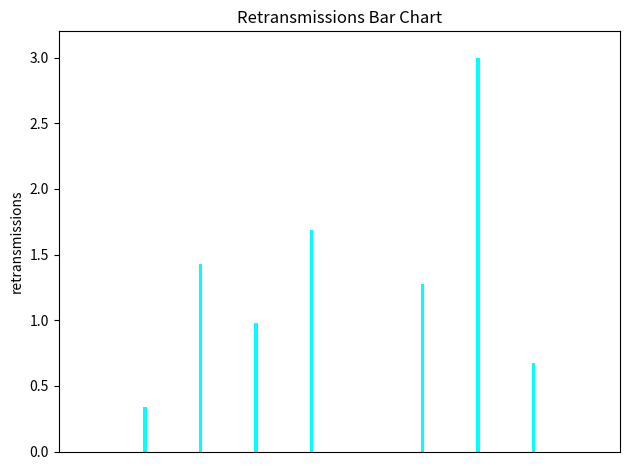

Count the number of data series in this chart.

1